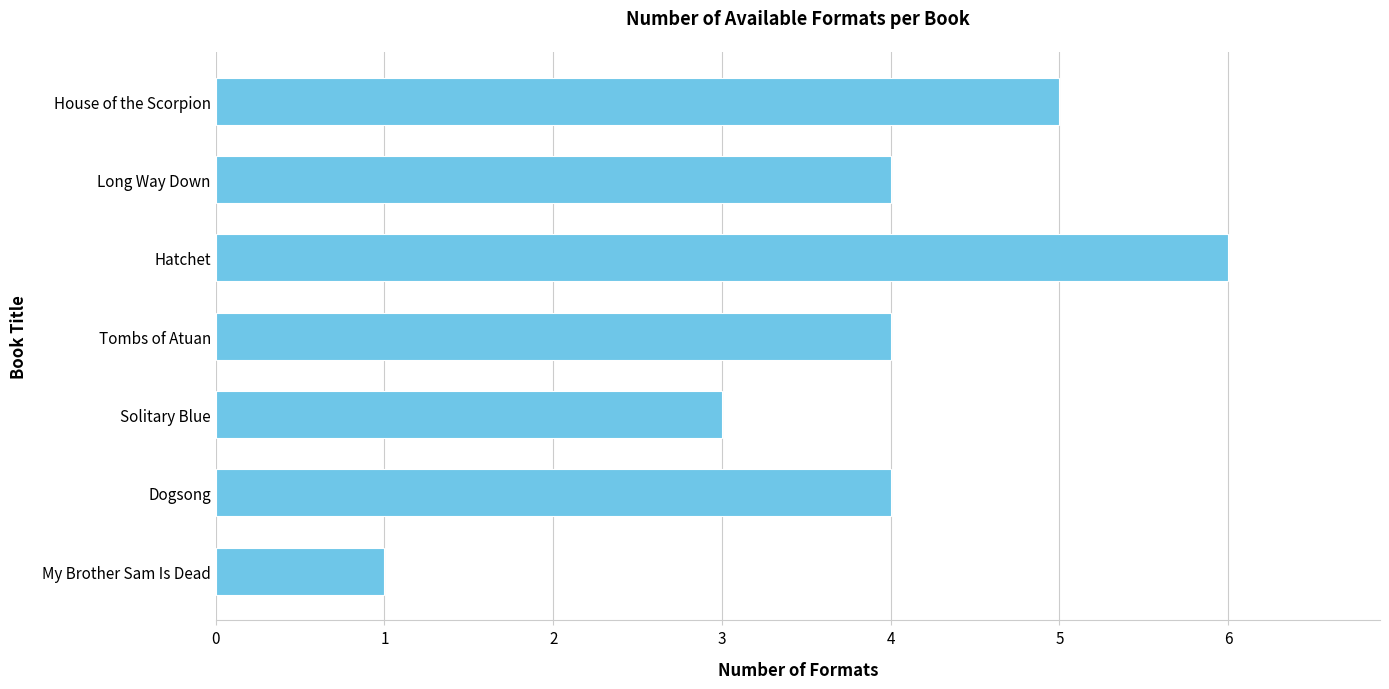

Reading bottom to top, what are all the values shown in this chart?

1	4	3	4	6	4	5